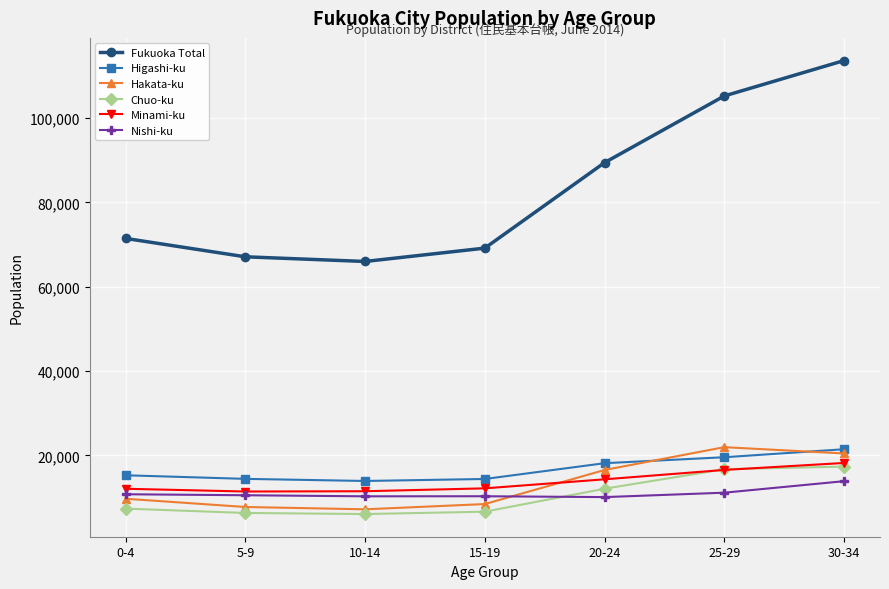

What is the smallest value displayed?

6090